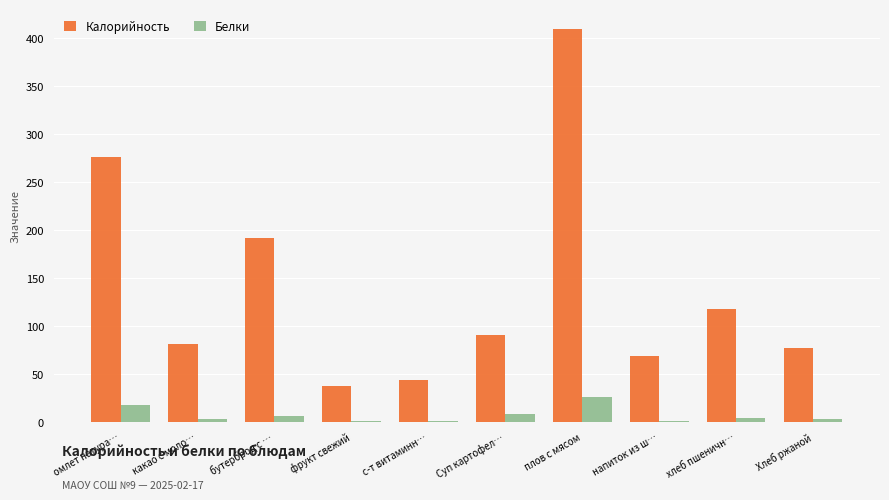

Which series has the largest total across all categories?

Калорийность